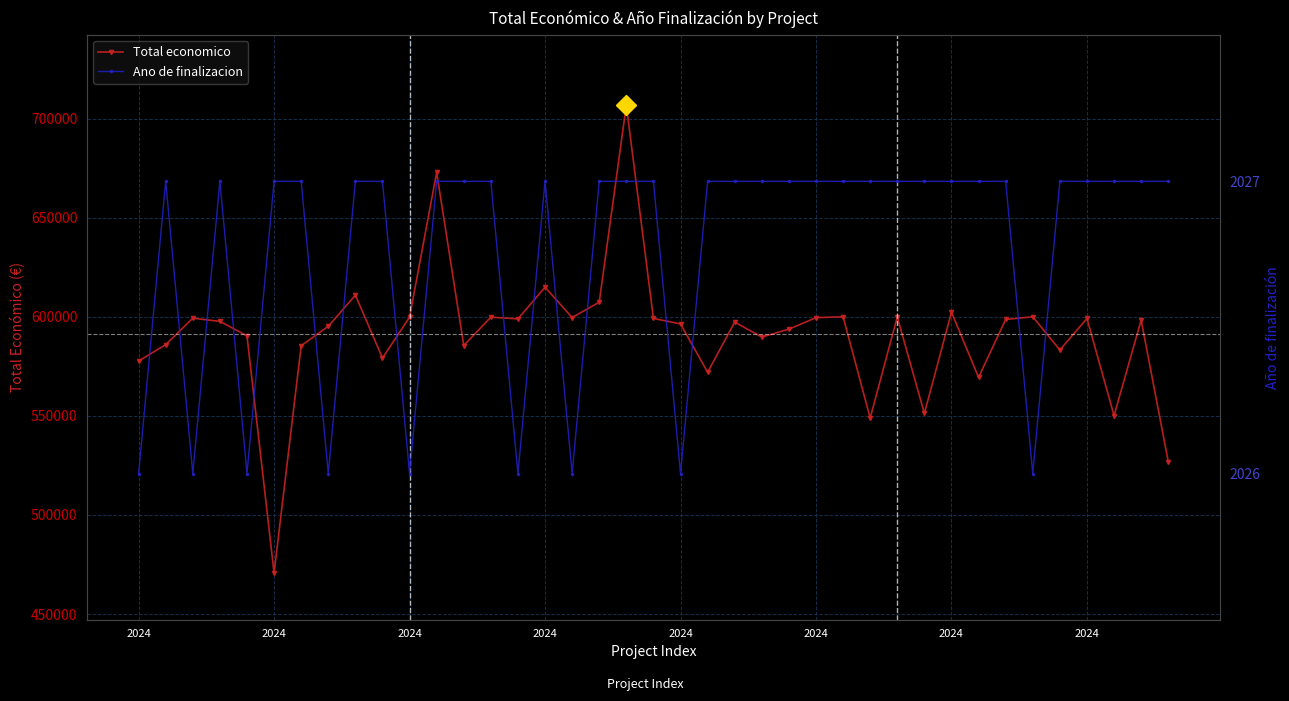

How many lines are shown in the chart?

2